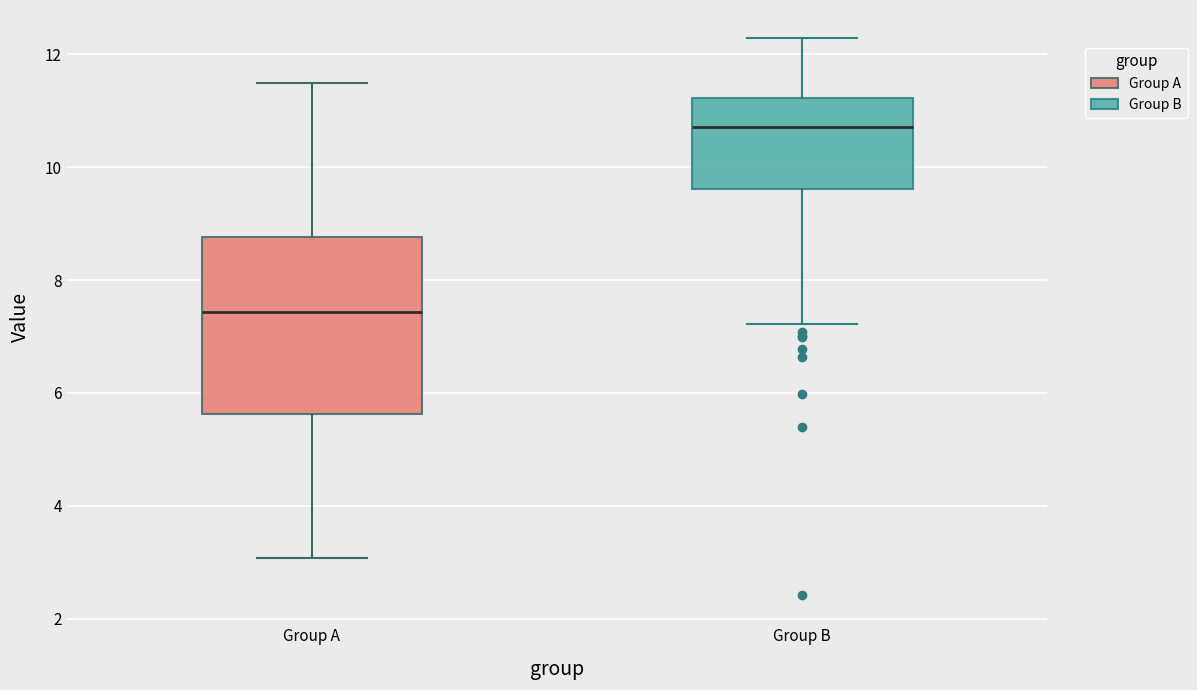

Which box's median line is the lowest?

Group A